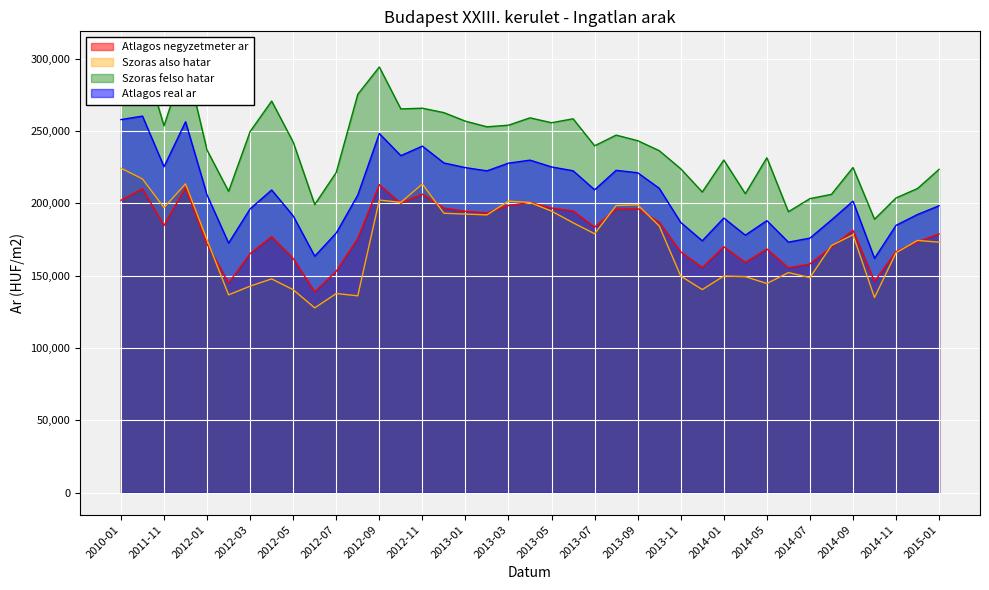

What is the average value of the Szoras also hatar series?

173490